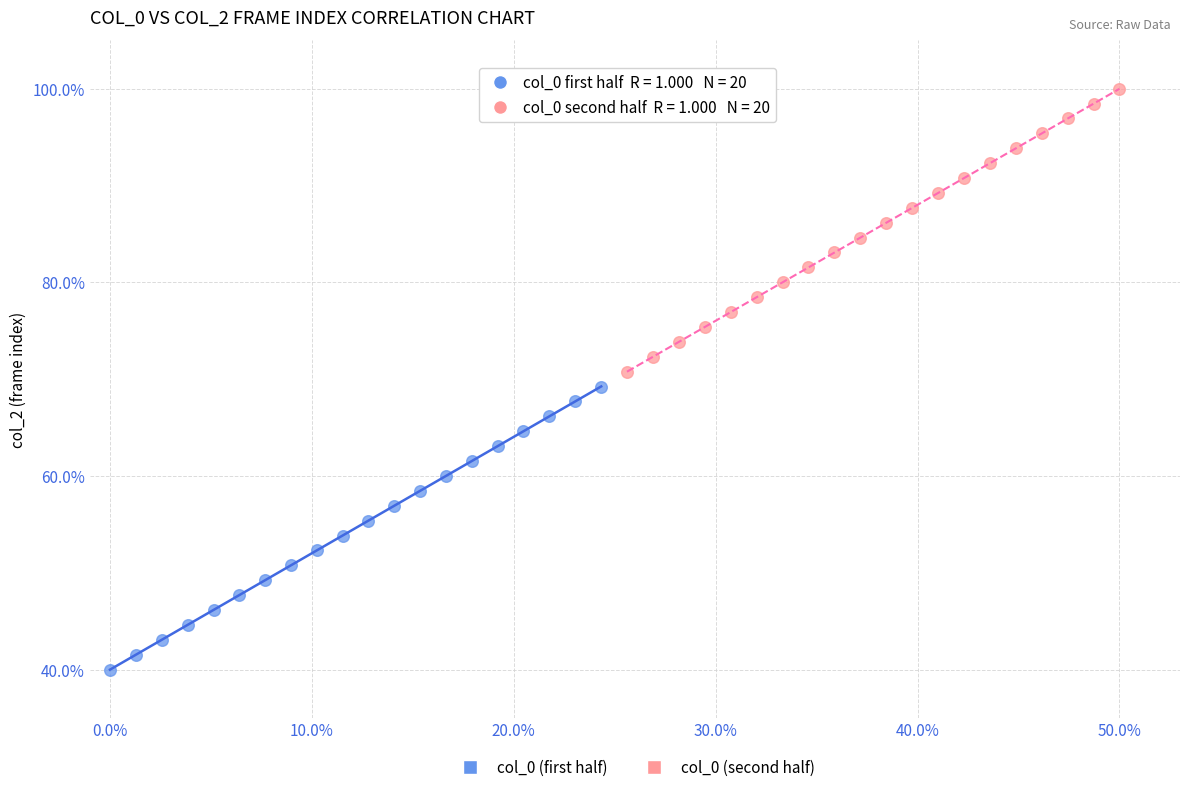

Which series contains the lowest Y value?

col_0 (first half)